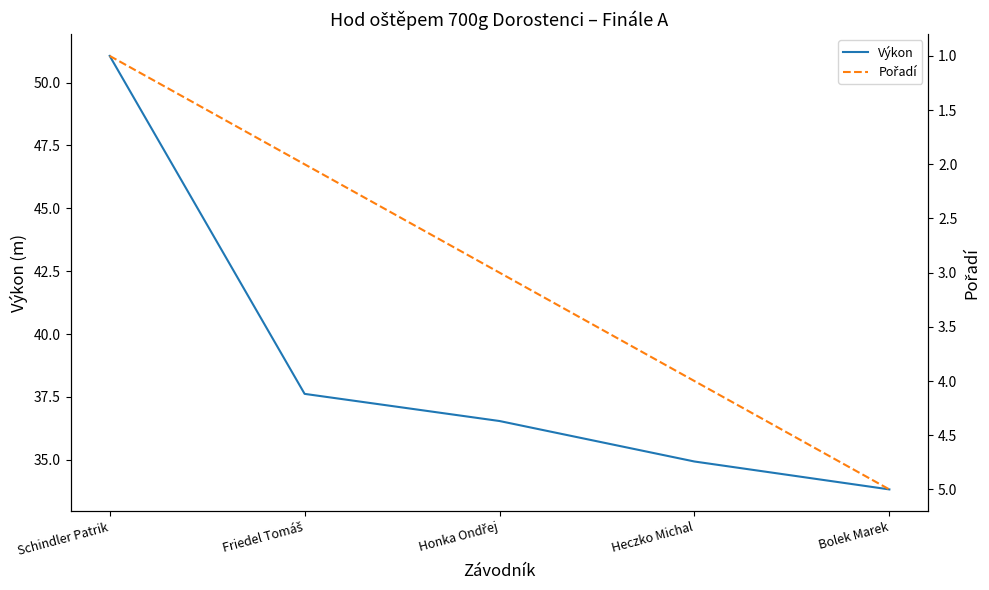

What is the sum of all Pořadí values?

15.0